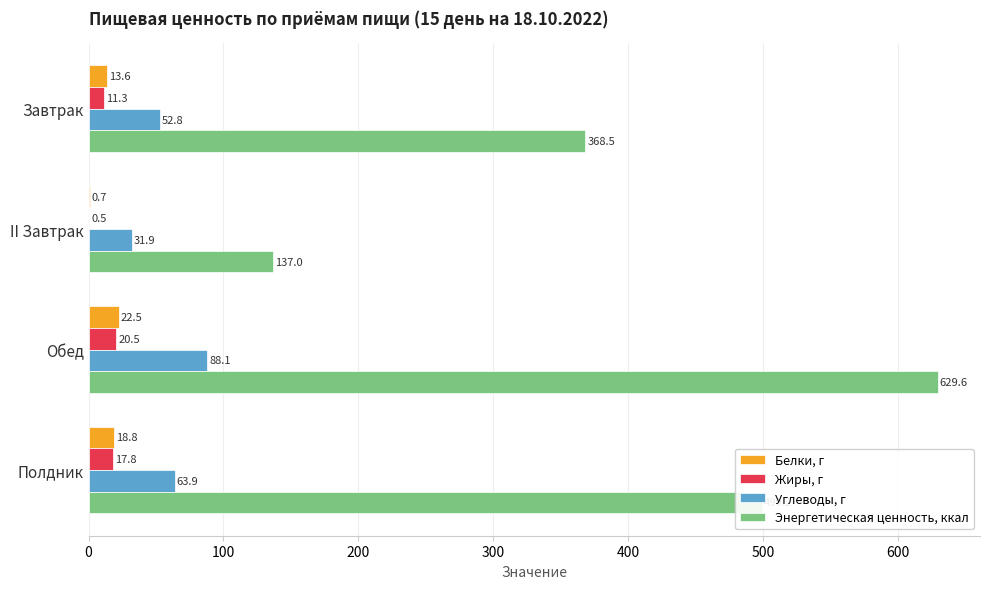

What is the maximum value for Углеводы, г?

88.1